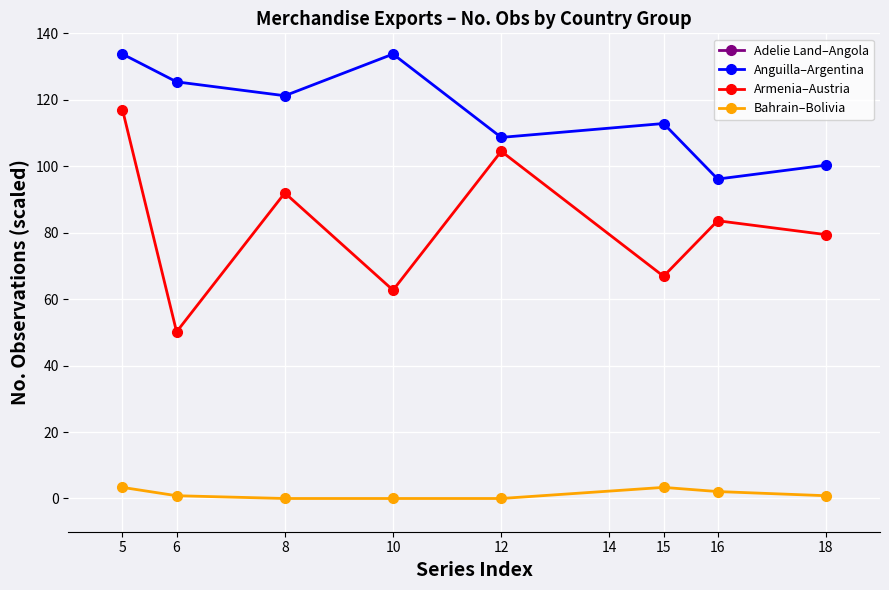

Is it true that Adelie Land–Angola equals 271.7 at 10?

True